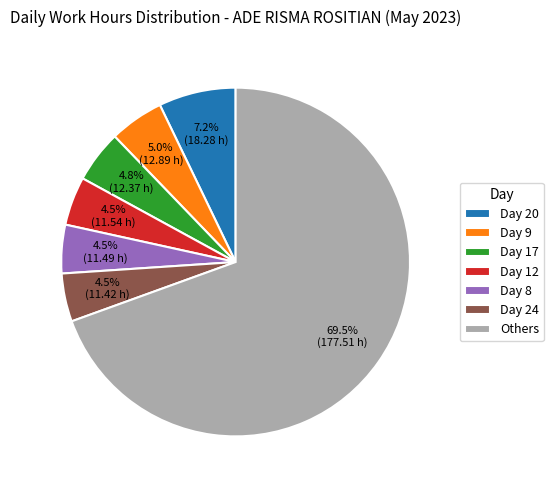

To the nearest percent, what is the average slice percentage?

14%